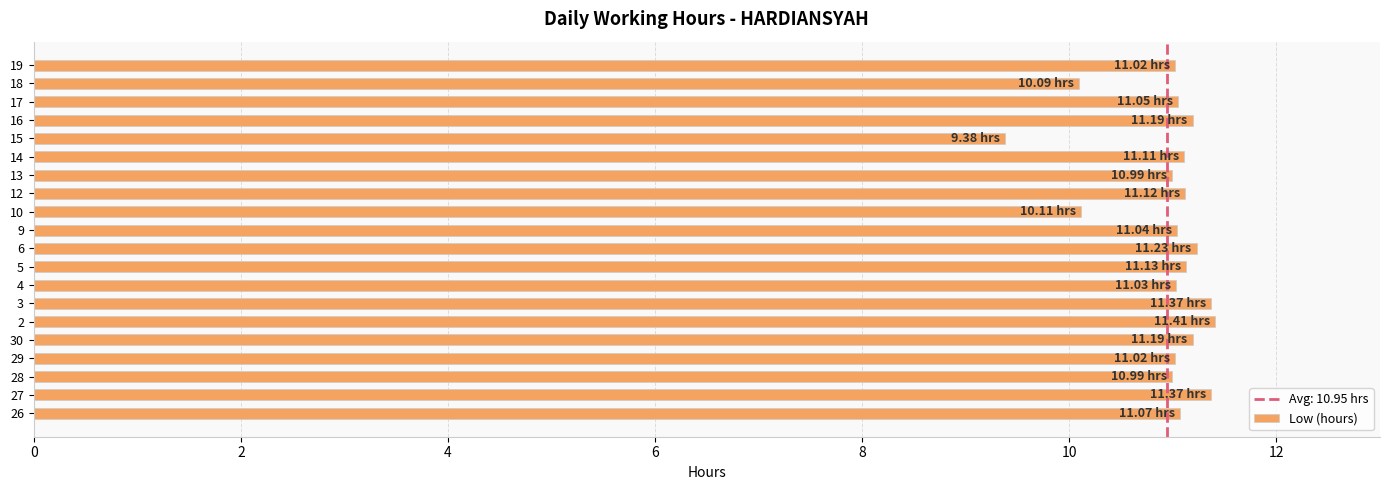

Which label corresponds to the smallest value in the chart?

15